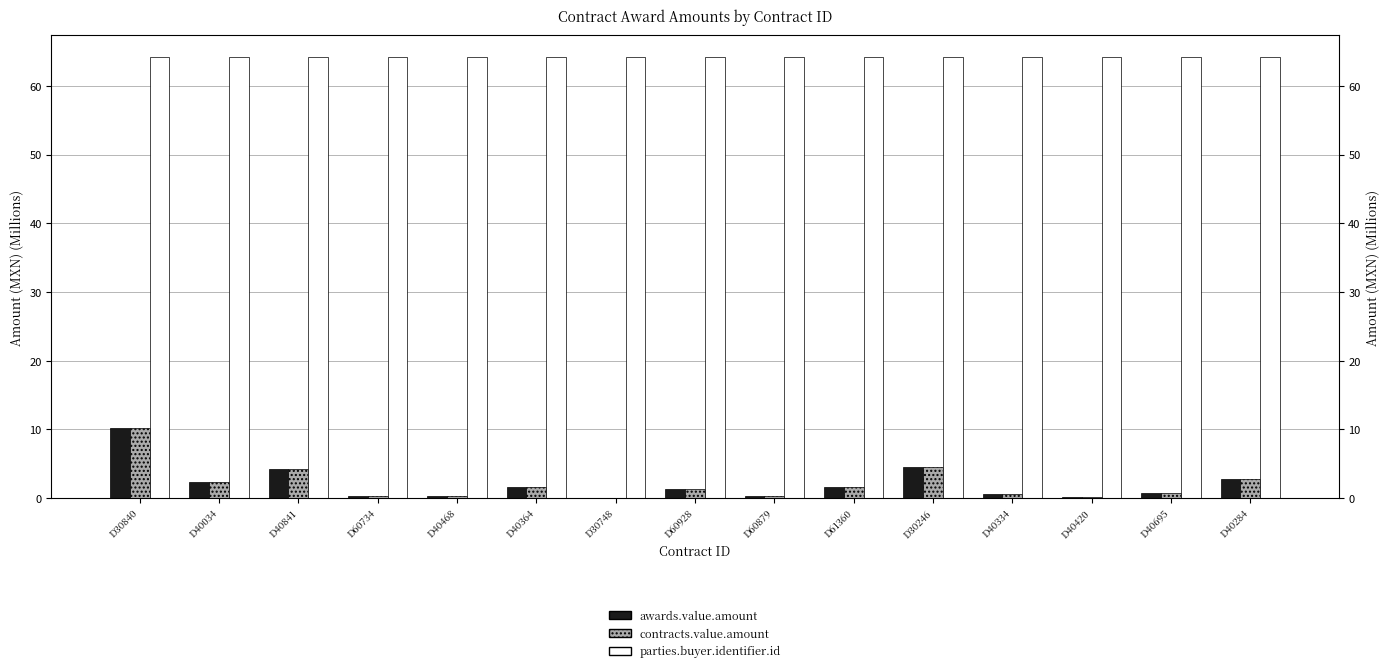

Is it true that parties.buyer.identifier.id equals 42.8 at D40034?

False